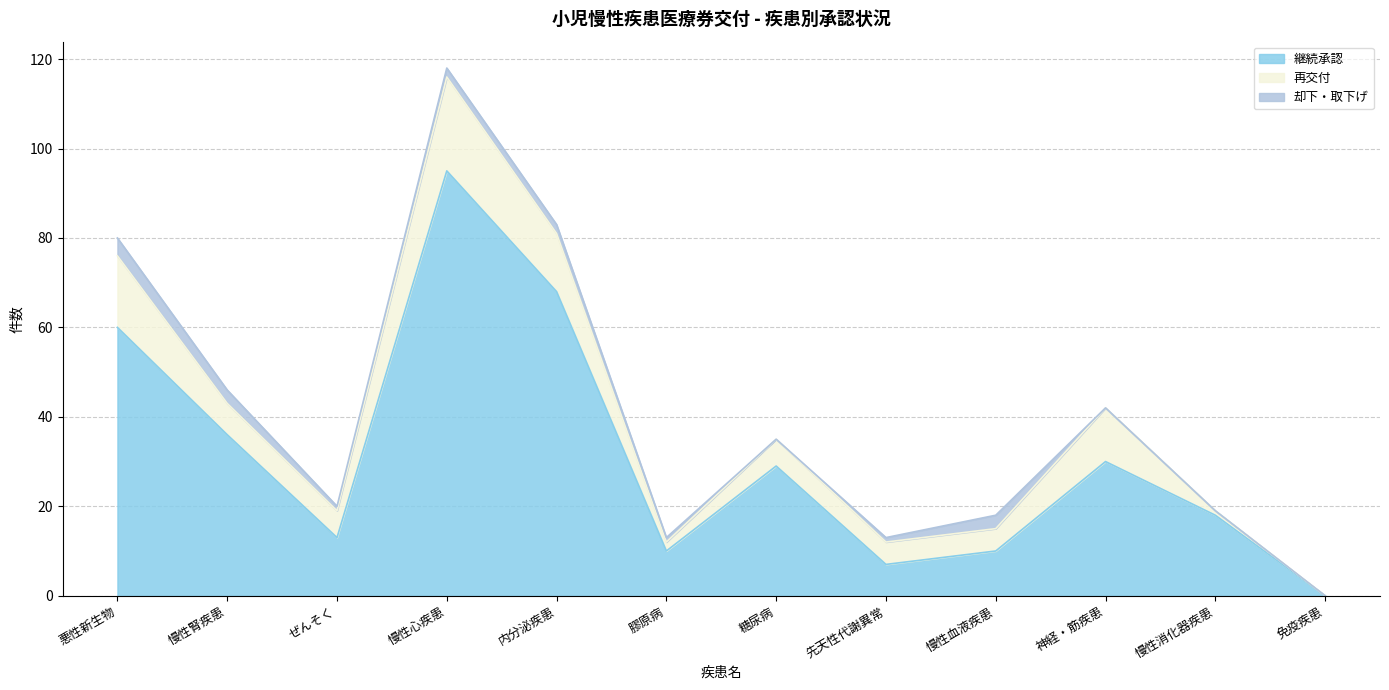

What is the total value across all series at 内分泌疾患?

83